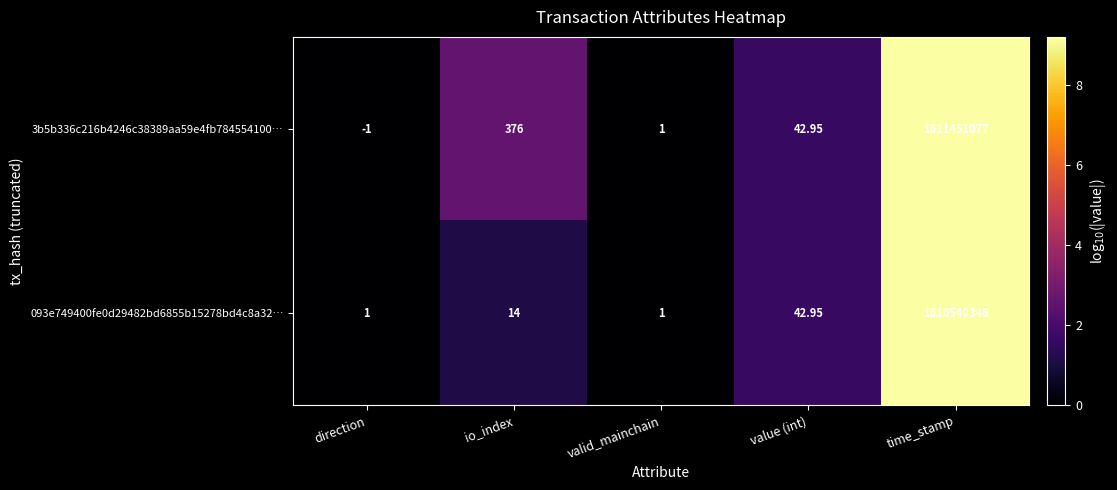

At which label is 3b5b336c216b4246c38389aa59e4fb784554100… closest to 805725538?

io_index